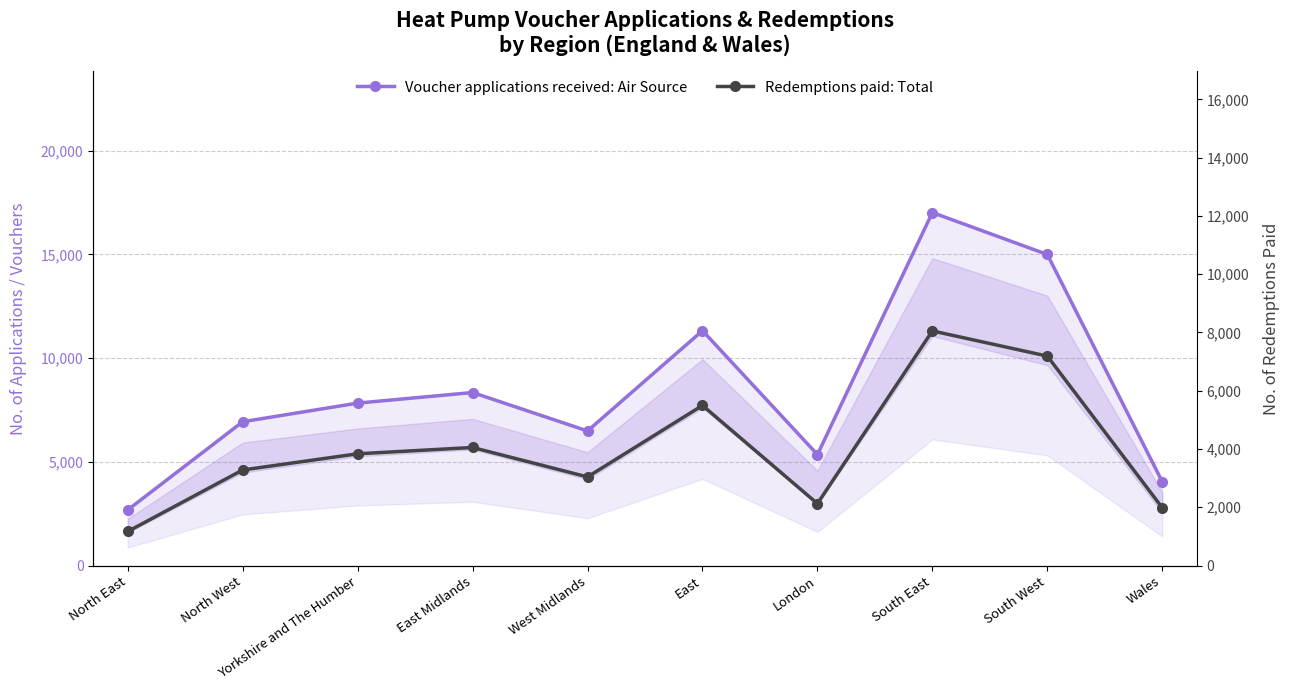

Which category has the lowest value across all series?

North East